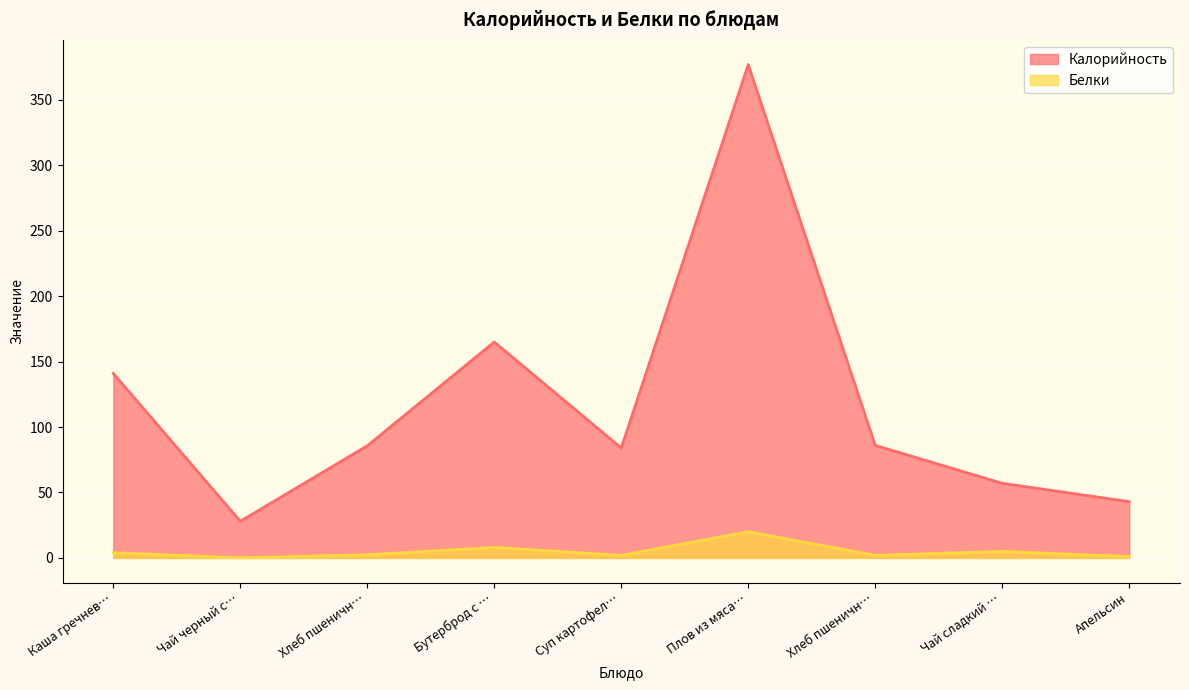

The Калорийность series shows 7.1 at Чай черный с…. True or false?

False